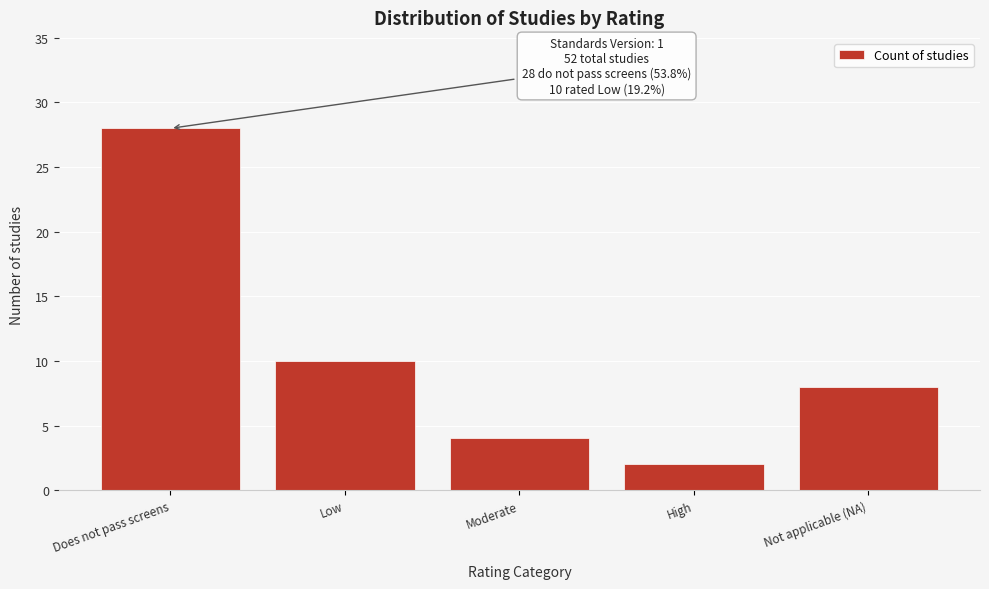

Reading right to left, extract all data points from this chart.

8	2	4	10	28